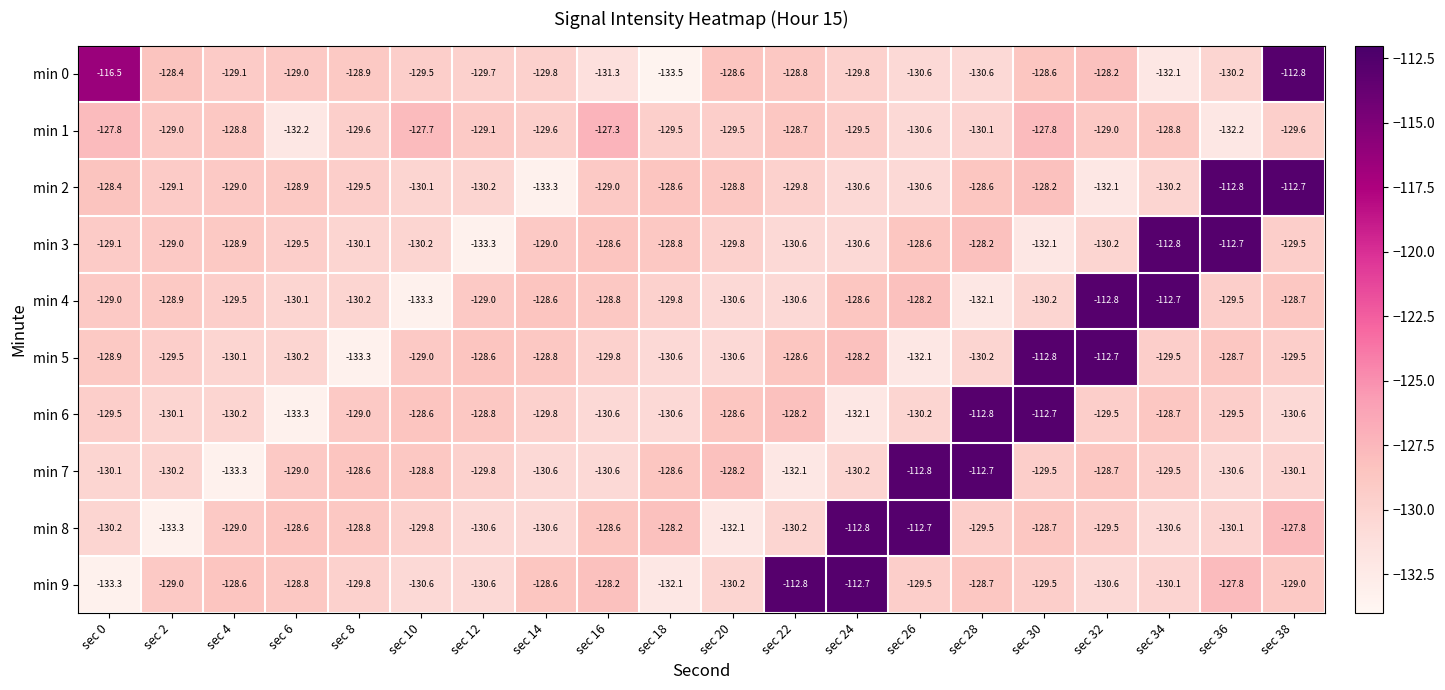

The value of min 1 at sec 22 is -176.1. True or false?

False